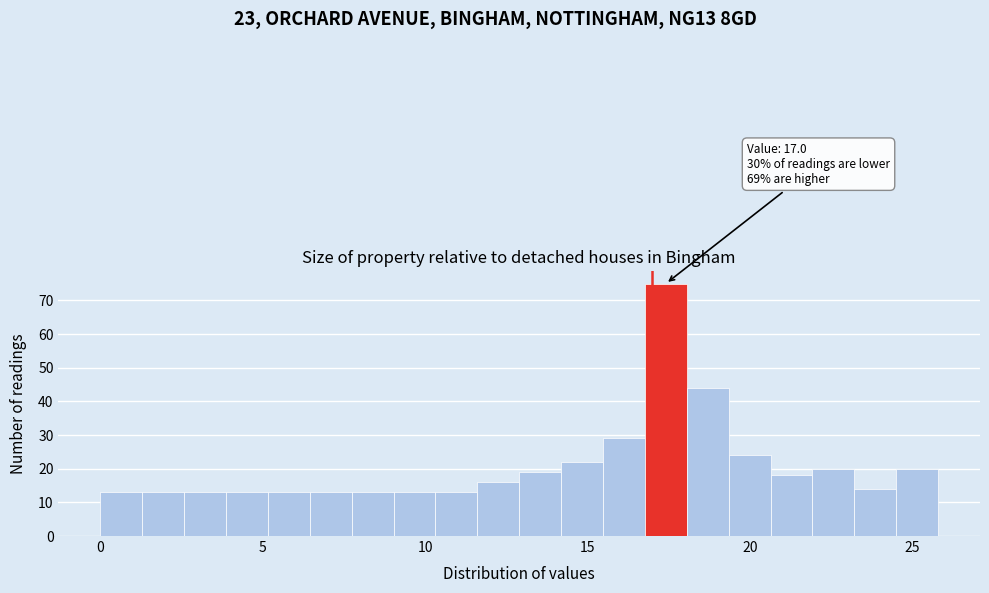

Around what value on the x-axis is the tallest bar? Give the approximate position of its centre, as read against the axis.

17.5